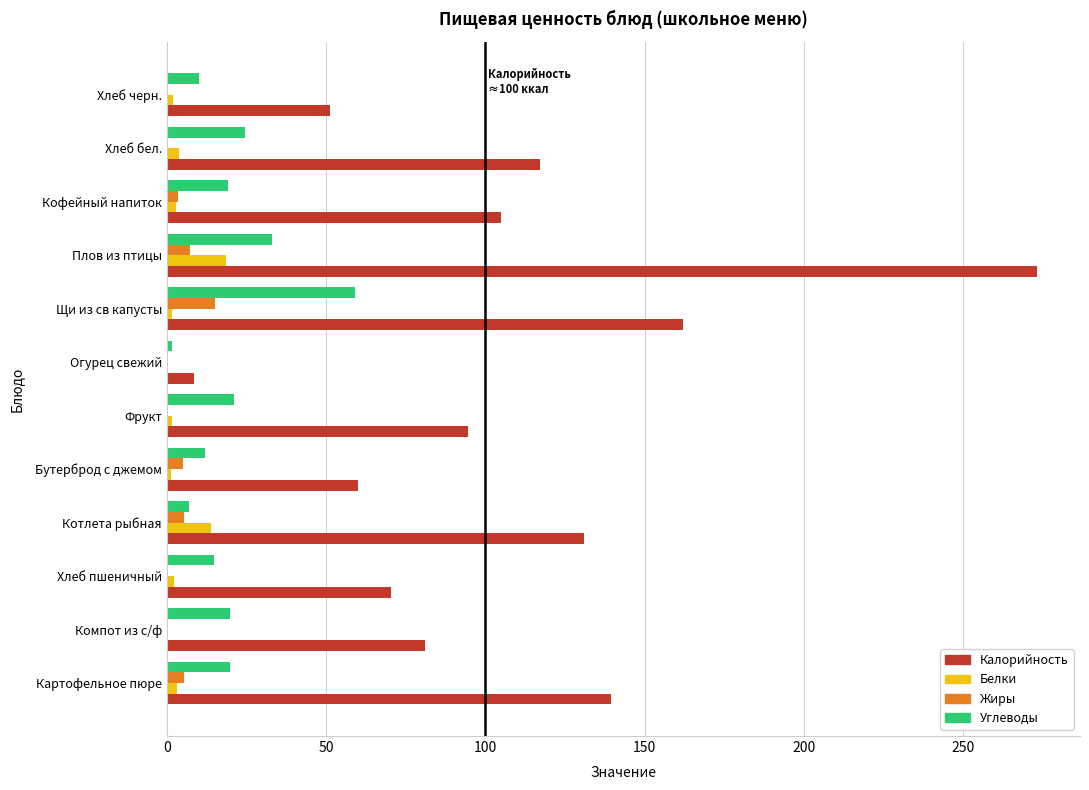

The value of Калорийность at Фрукт is 64.2. True or false?

False